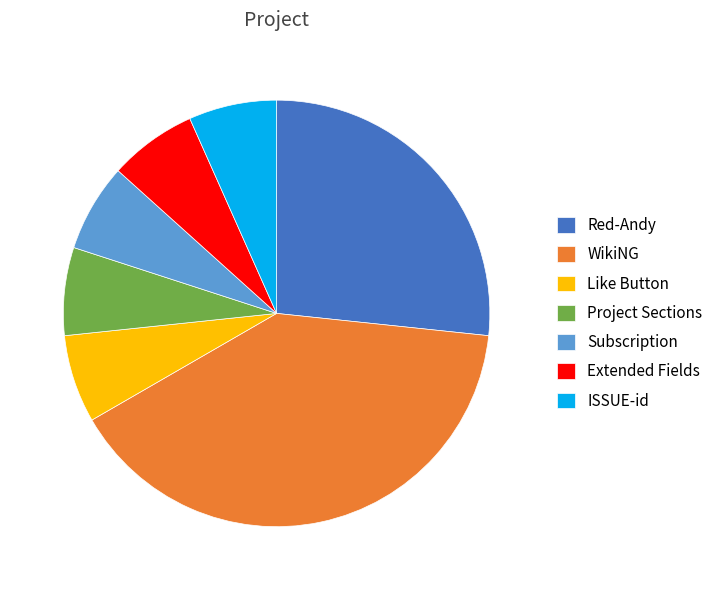

Which has a higher value, Red-Andy or Extended Fields?

Red-Andy